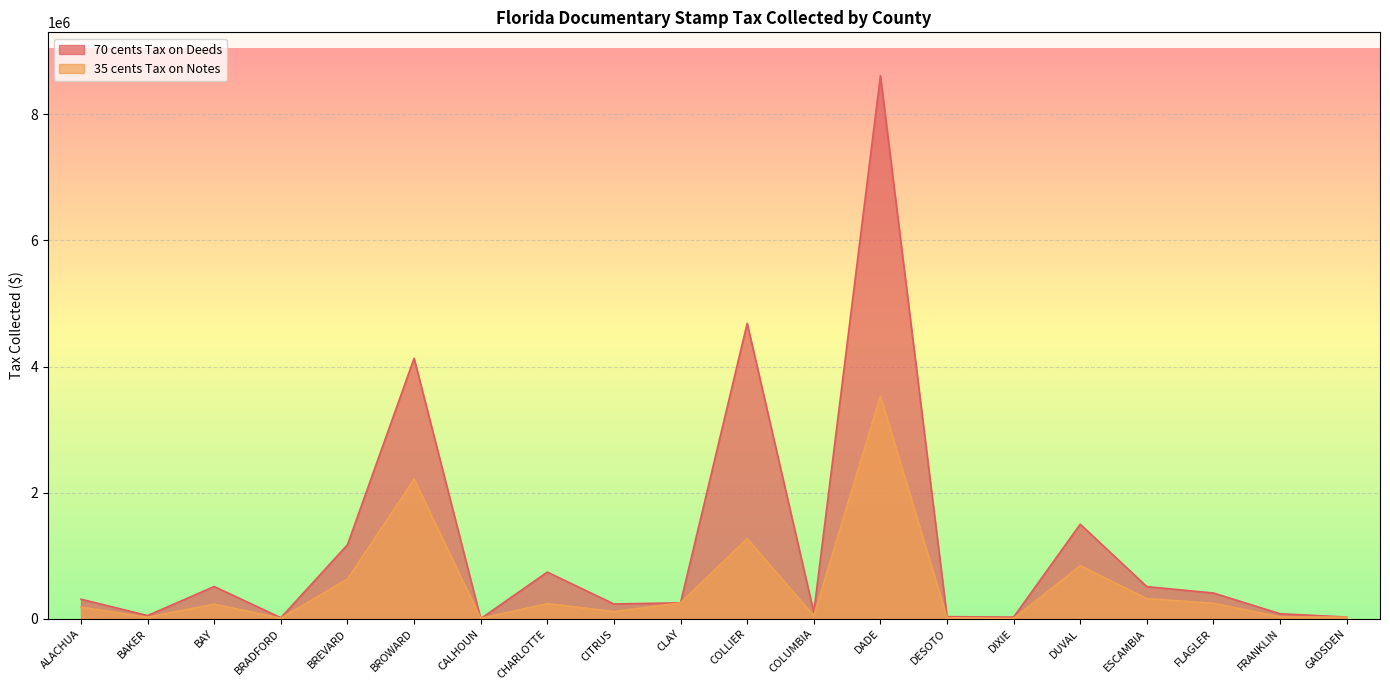

What is the minimum value for 70 cents Tax on Deeds?

1965.6